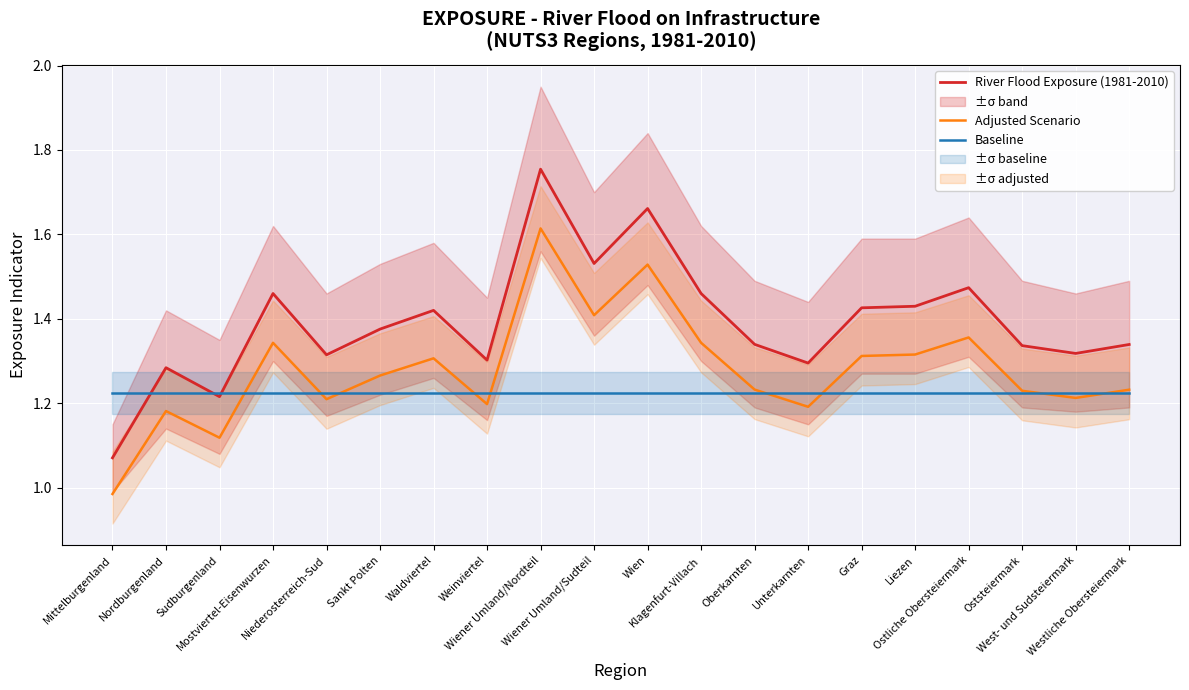

What is the label of the 3rd point from the right?

Oststeiermark